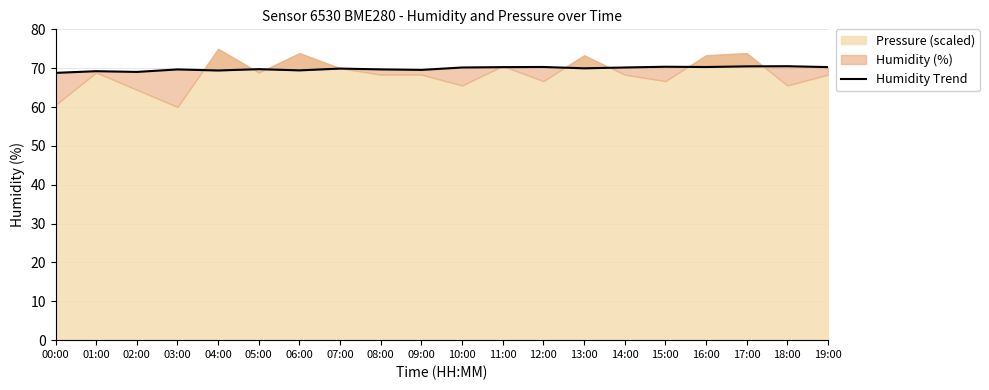

Reading left to right, list all the values displayed in this chart.

00:00=68.8	01:00=69.2	02:00=69.0	03:00=69.7	04:00=69.4	05:00=69.8	06:00=69.4	07:00=69.9	08:00=69.7	09:00=69.6	10:00=70.2	11:00=70.3	12:00=70.3	13:00=70.0	14:00=70.2	15:00=70.4	16:00=70.3	17:00=70.5	18:00=70.5	19:00=70.3